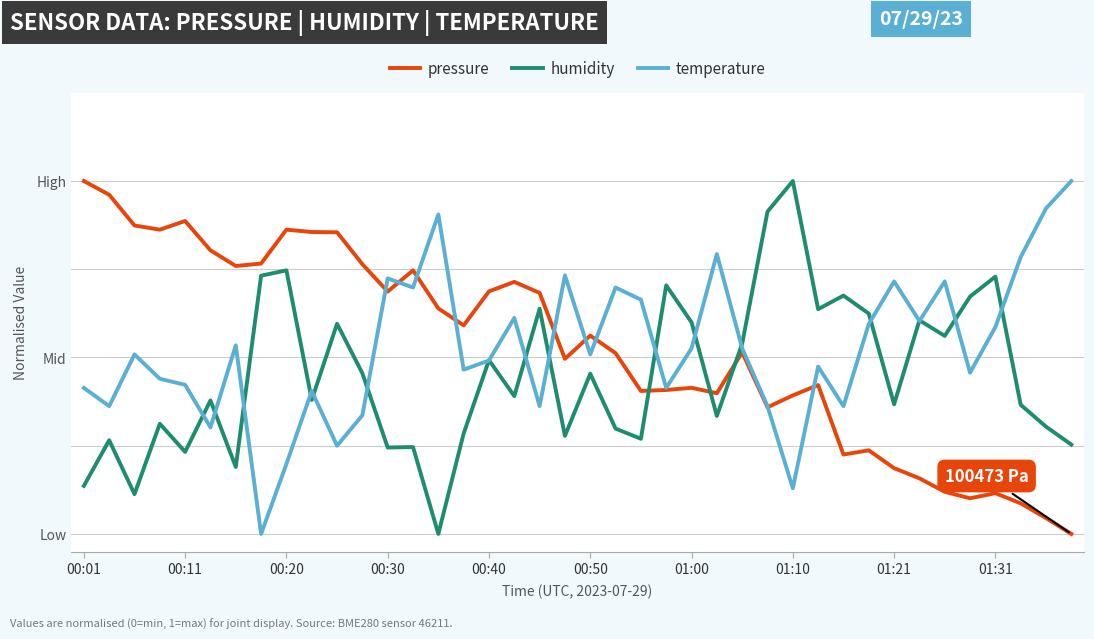

What are all the series names shown in the legend?

pressure, humidity, temperature